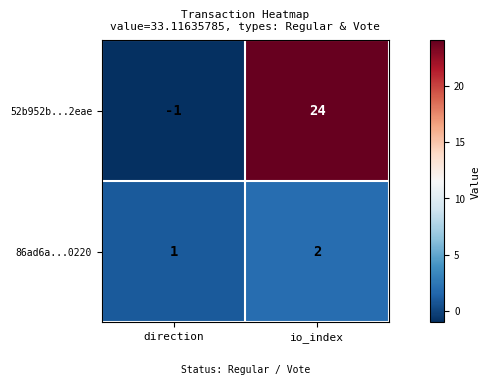

True or false: 86ad6a...0220 has a value of 1 at direction.

True